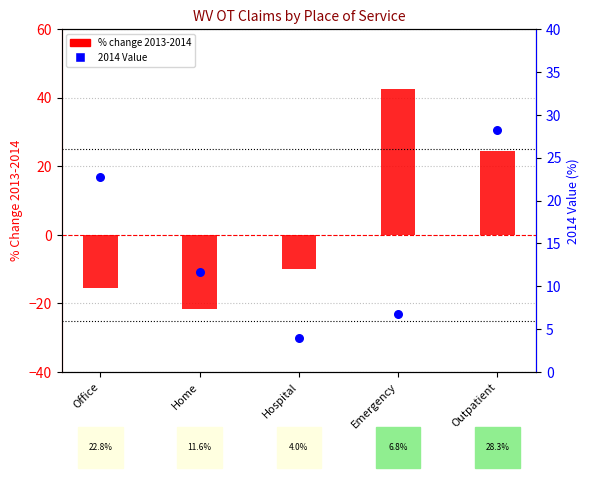

At which category is the sum across all series the highest?

Outpatient